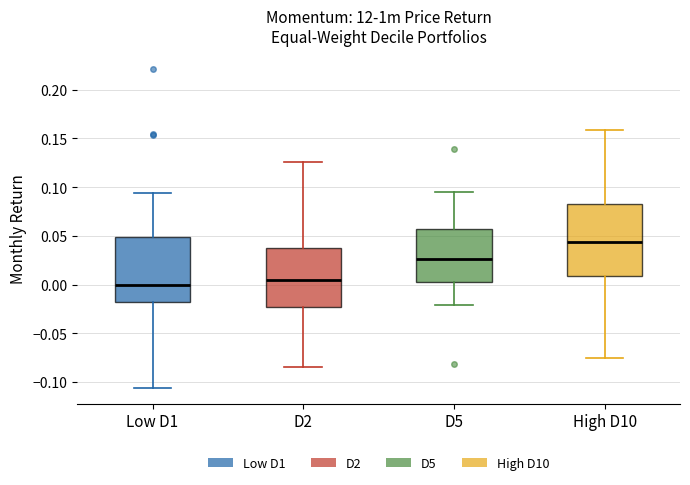

Reading left to right, read every box against the y-axis: the position of its median line, the range the box covers, and the ends of its whiskers. The values are not printed on the chart, so give them approximately, as read against the axis.

Low D1: median 0.000, box -0.020 to 0.050, whiskers -0.105 to 0.095
D2: median 0.005, box -0.025 to 0.035, whiskers -0.085 to 0.125
D5: median 0.025, box 0.005 to 0.055, whiskers -0.020 to 0.095
High D10: median 0.045, box 0.010 to 0.080, whiskers -0.075 to 0.160